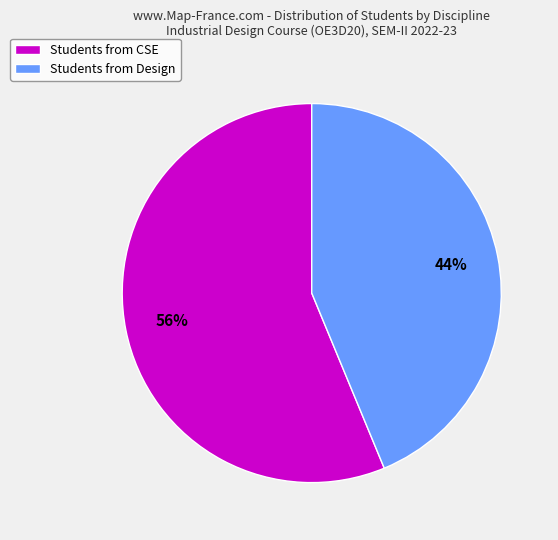

To the nearest percent, what is the combined percentage of Students from CSE and Students from Design?

100%